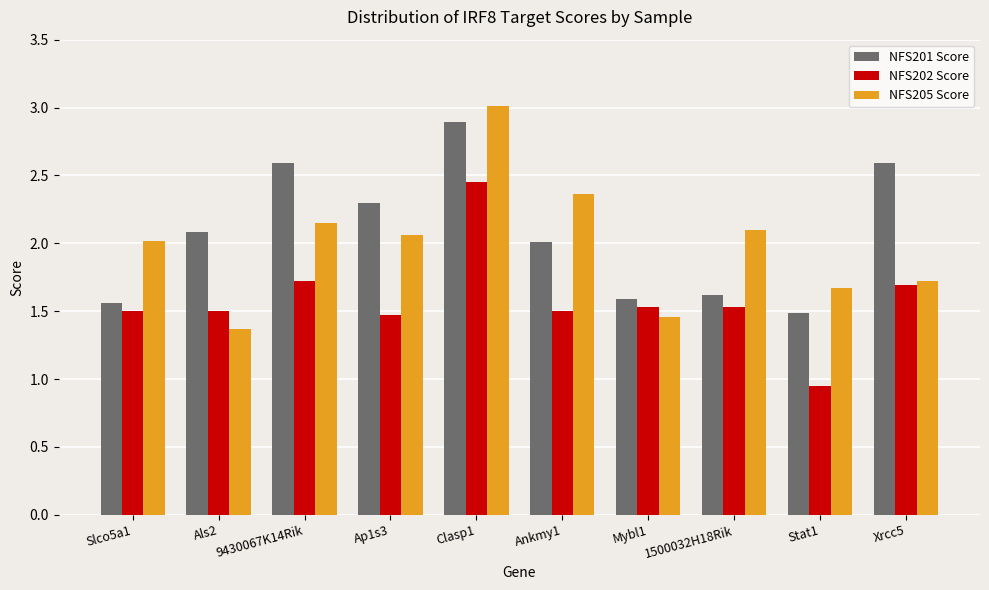

Which series has the largest range (max minus min)?

NFS205 Score